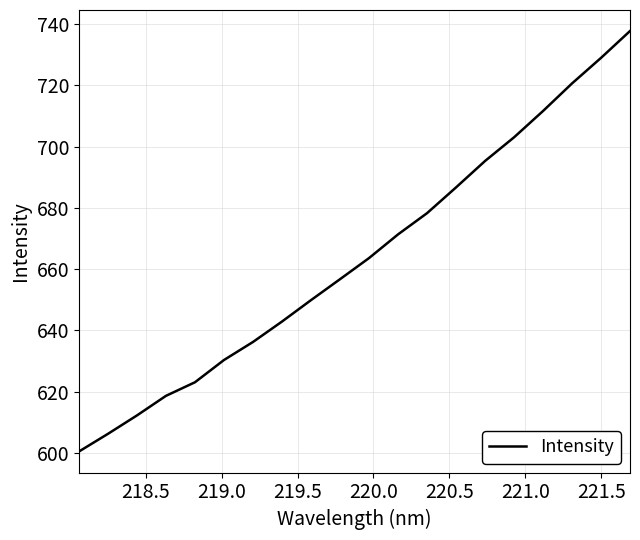

True or false: the data has more than 2 interior local peaks.

False